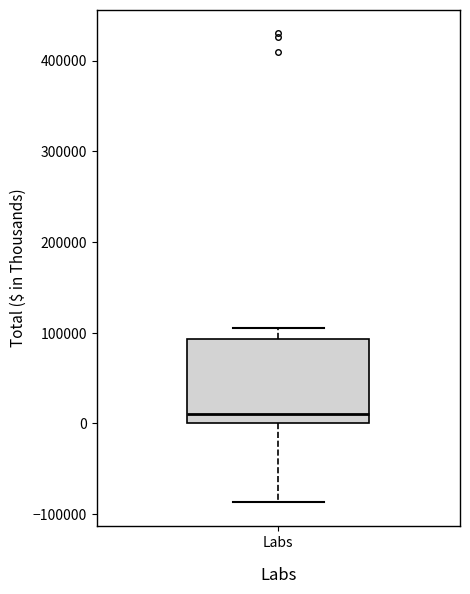

Where does the upper whisker of the box for Labs end on the y-axis? The values are not printed on the chart, so give them approximately, as read against the axis.

110000